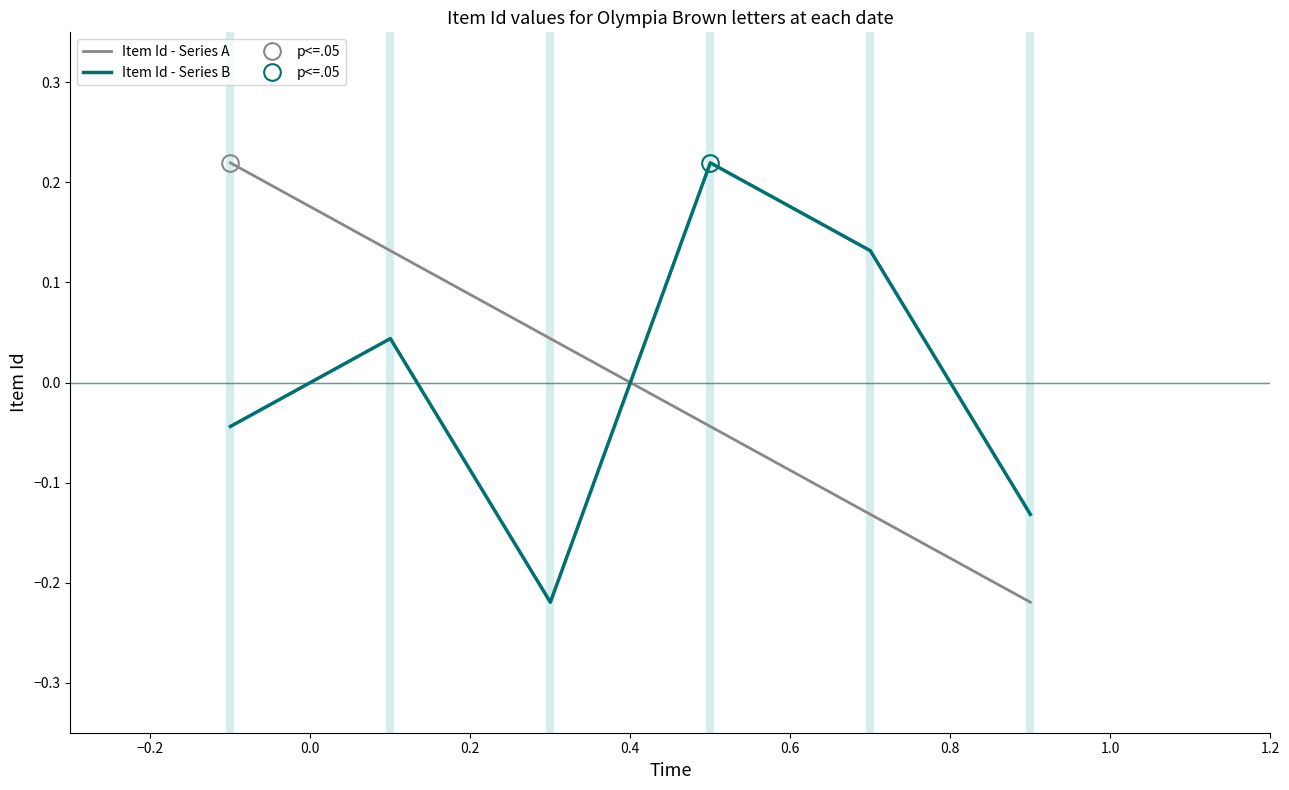

Reading right to left, list all the values displayed in this chart.

Item Id - Series A: -0.2	-0.1	-0.0	0.0	0.1	0.2
Item Id - Series B: -0.1	0.1	0.2	-0.2	0.0	-0.0